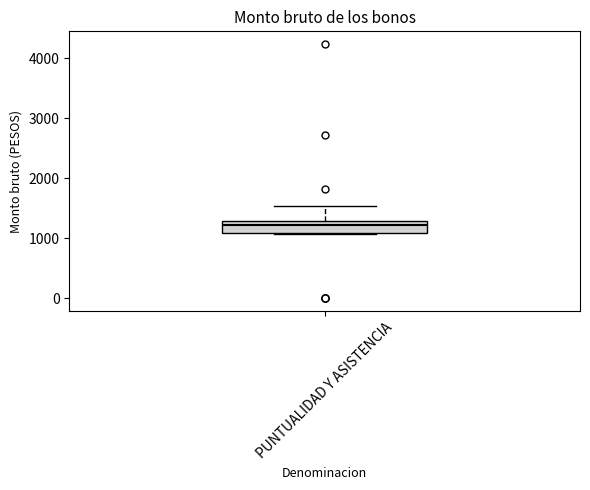

Where is the upper edge of the box for PUNTUALIDAD Y ASISTENCIA on the y-axis? The values are not printed on the chart, so give them approximately, as read against the axis.

1300